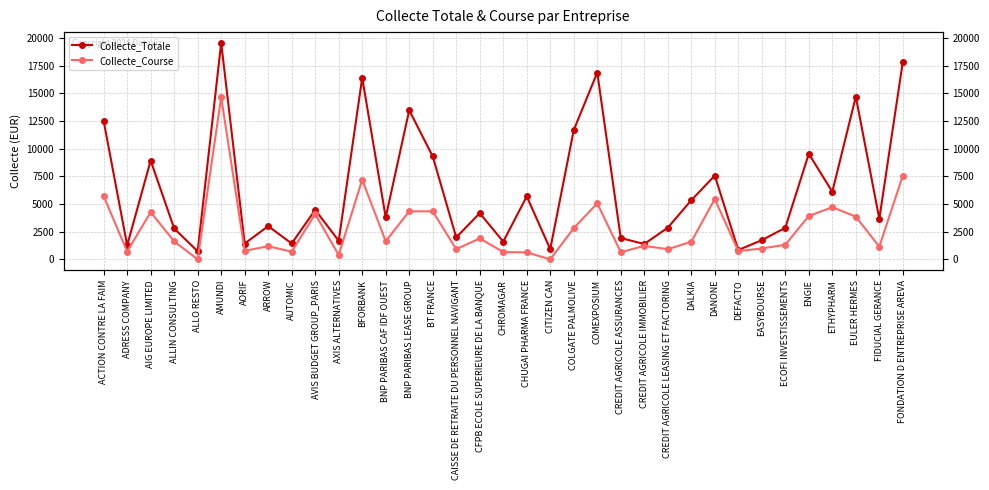

At how many categories does at least one series exceed 731?

34